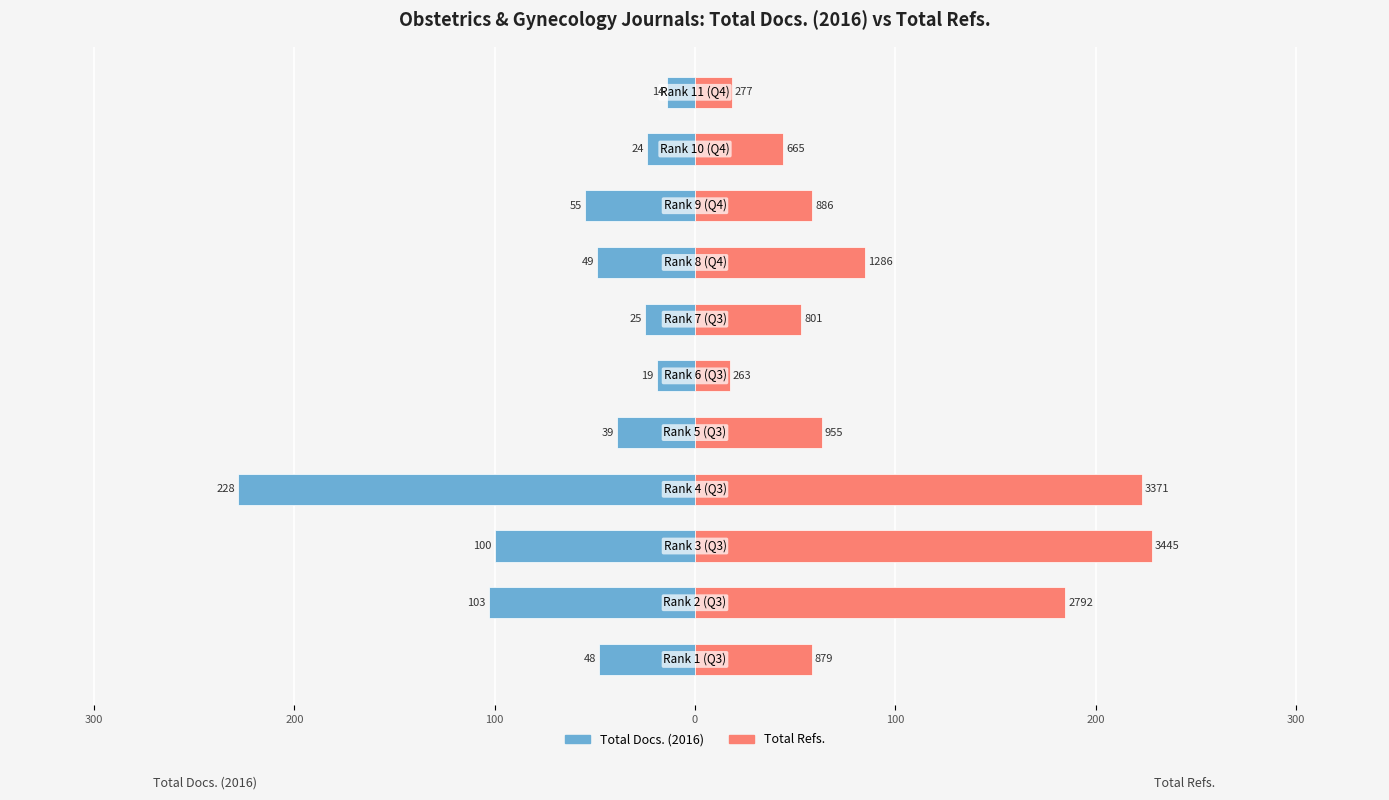

Reading right to left, what are all the values shown in this chart?

Total Docs. (2016): -14.0	-24.0	-55.0	-49.0	-25.0	-19.0	-39.0	-228.0	-100.0	-103.0	-48.0
Total Refs.: 18.3	44.0	58.6	85.1	53.0	17.4	63.2	223.1	228.0	184.8	58.2